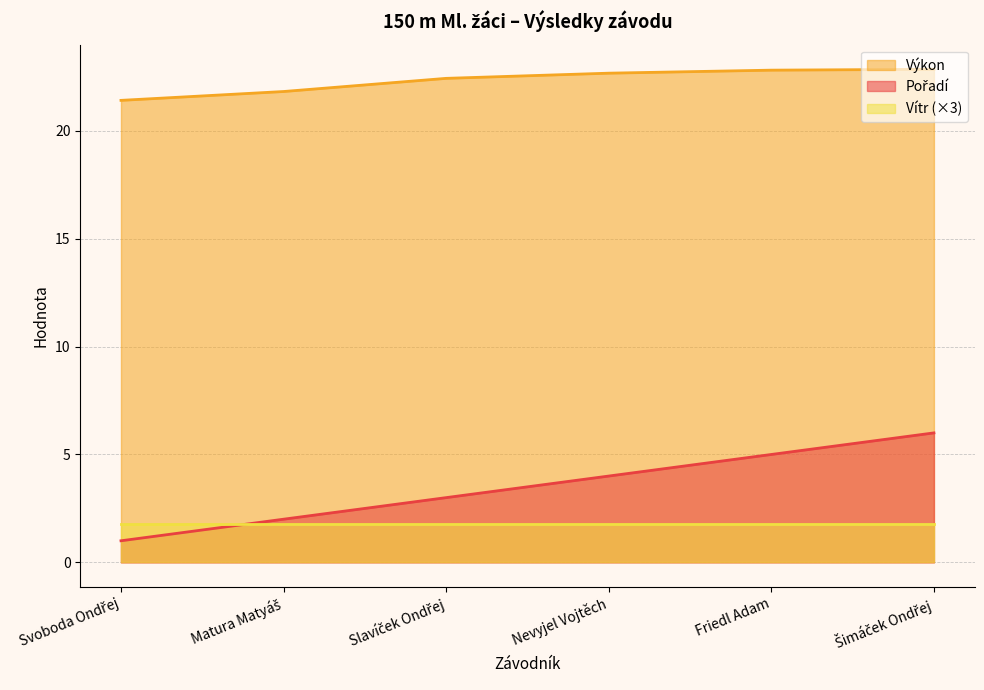

At which label does Pořadí reach its minimum?

Svoboda Ondřej